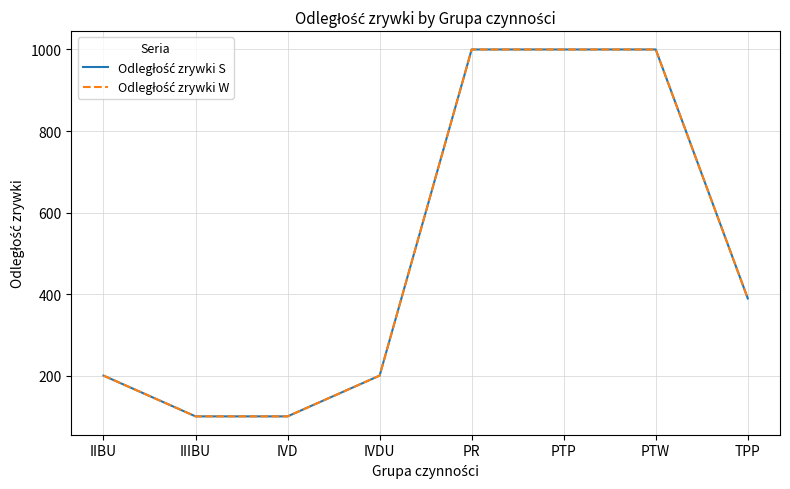

What is the average value of the Odległość zrywki W series?

498.7